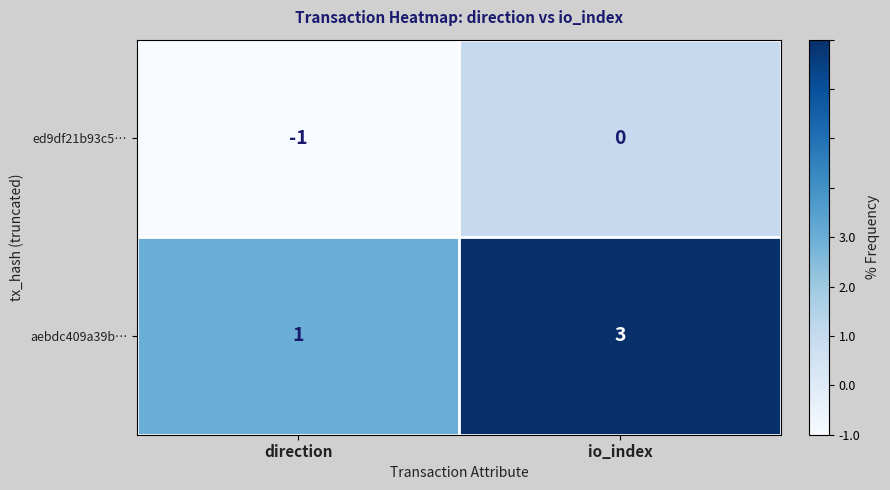

How many data points in aebdc409a39b… are less than 3?

1